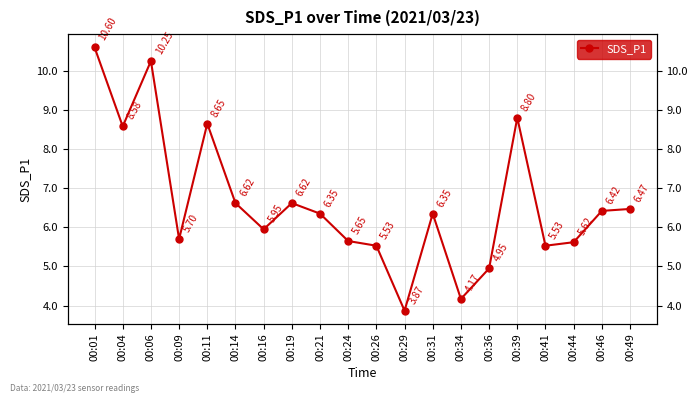

Reading right to left, list all the values displayed in this chart.

00:49=6.5	00:46=6.4	00:44=5.6	00:41=5.5	00:39=8.8	00:36=5.0	00:34=4.2	00:31=6.3	00:29=3.9	00:26=5.5	00:24=5.7	00:21=6.3	00:19=6.6	00:16=6.0	00:14=6.6	00:11=8.7	00:09=5.7	00:06=10.2	00:04=8.6	00:01=10.6